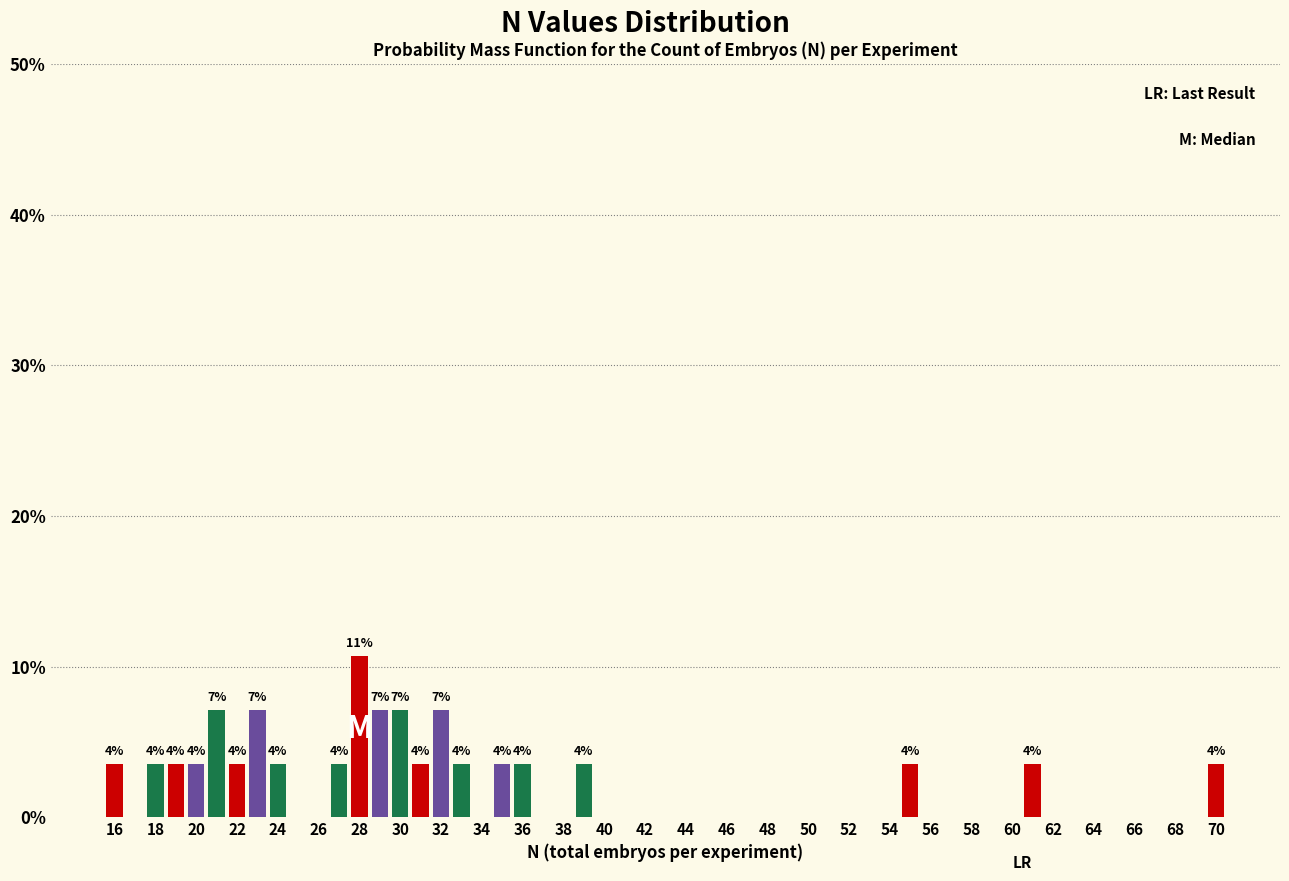

Over which range of the x-axis is the bar tallest?

27.5 to 28.5